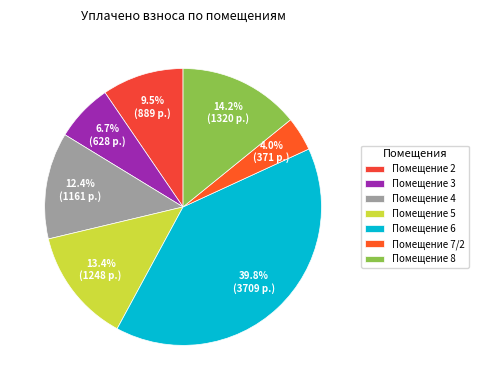

How many segments does this pie chart have?

7